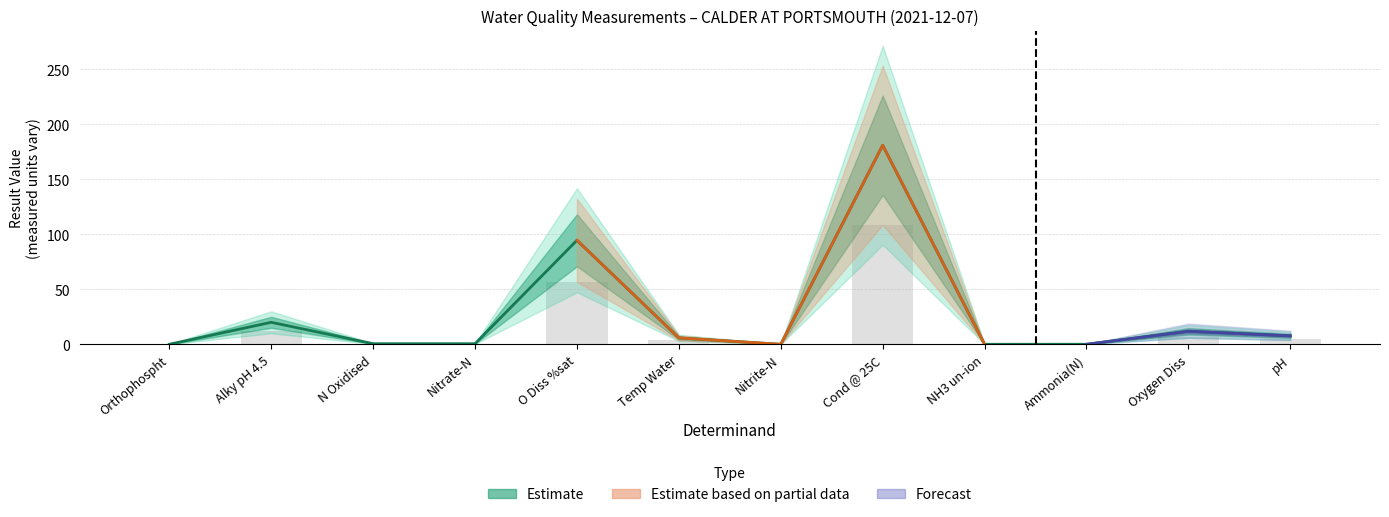

Reading right to left, transcribe all the data shown in this chart.

7.7	11.8	0.0	0.0	181.0	0.0	5.8	94.6	0.5	0.5	20.0	0.0